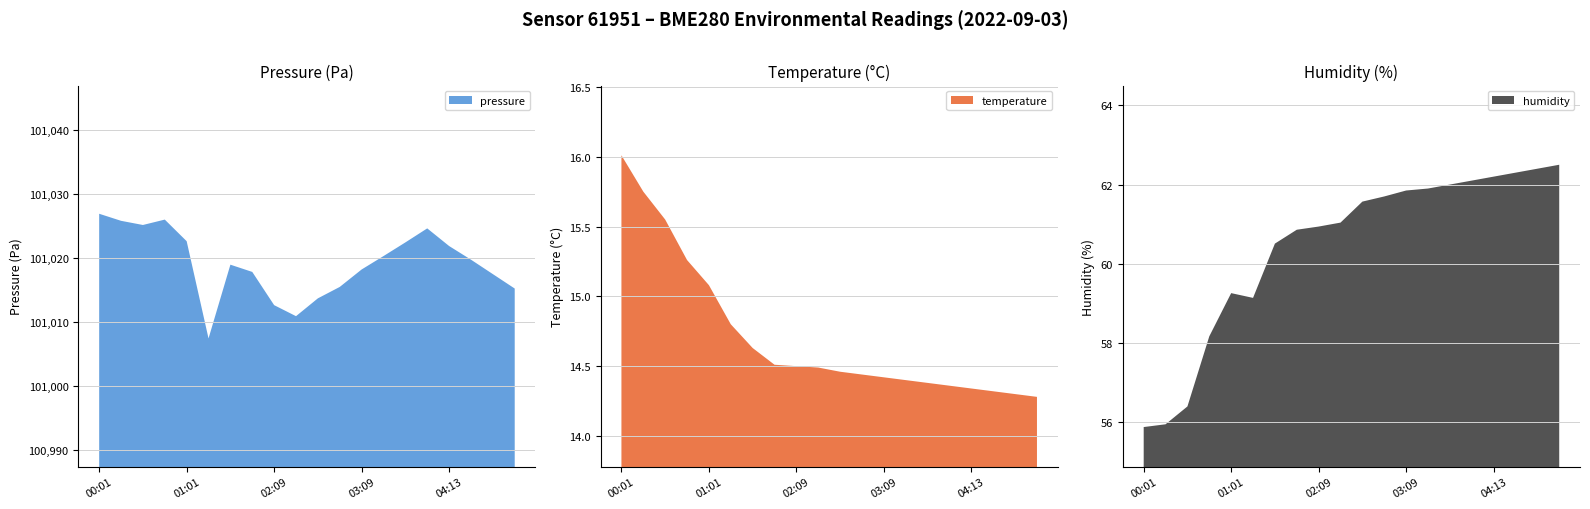

How many interior local peaks does the humidity series have?

1